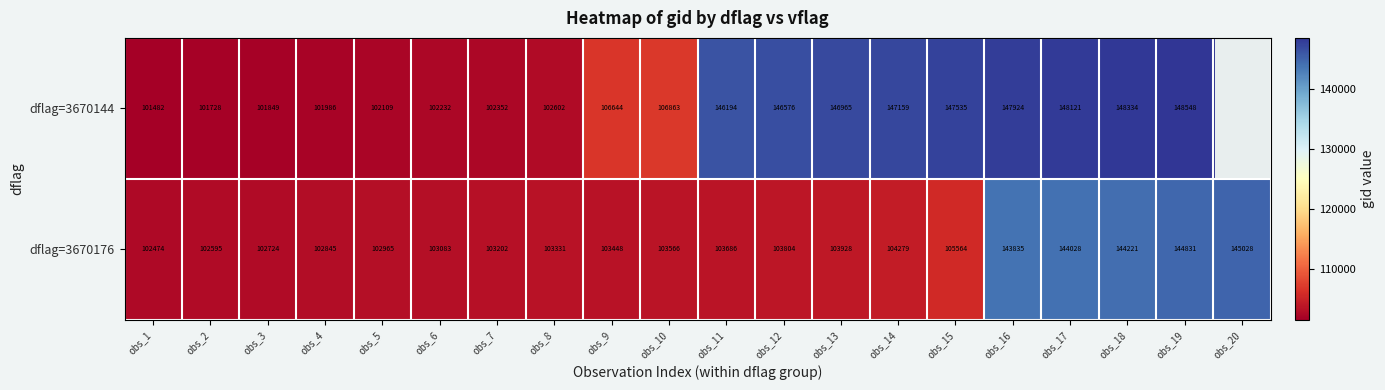

The dflag=3670176 series shows 144028 at obs_17. True or false?

True